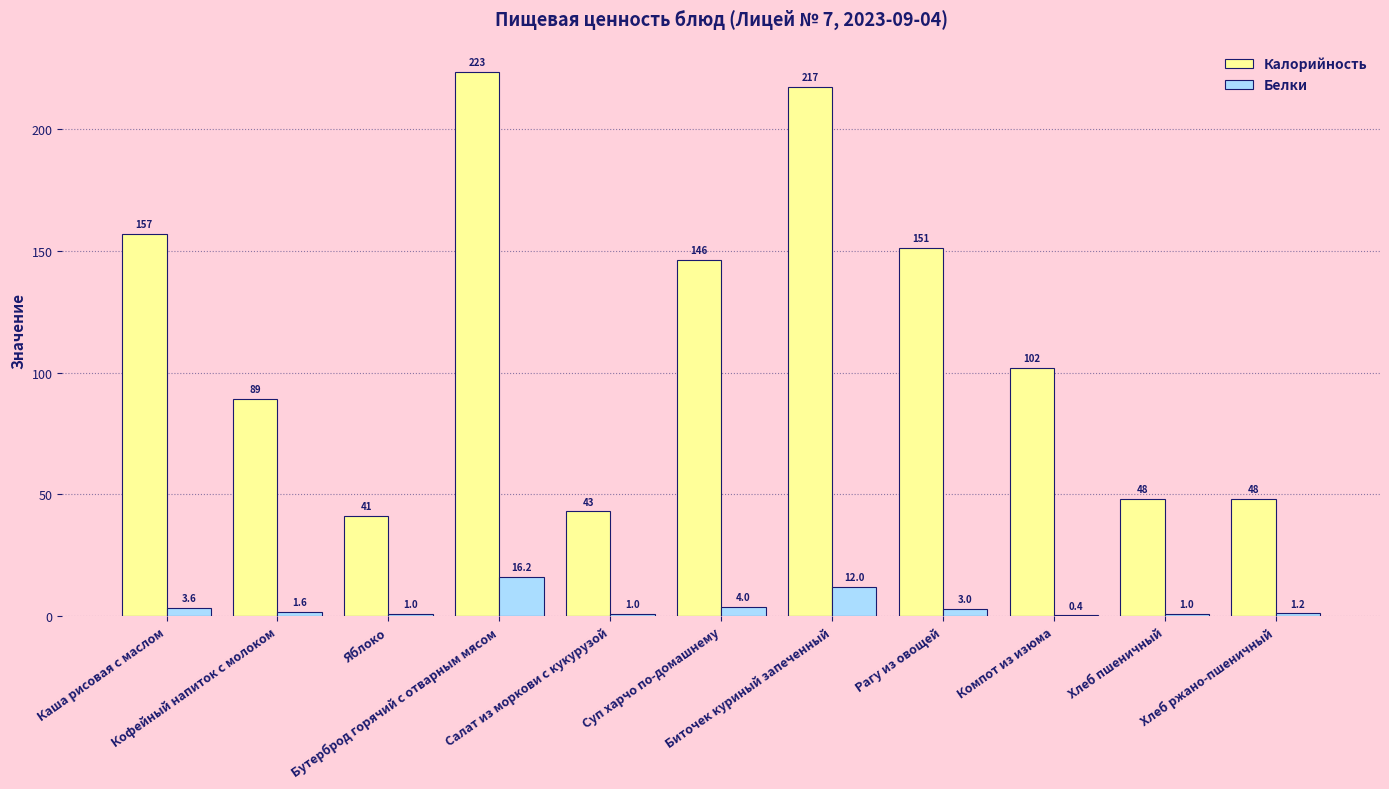

What is the highest value of the Калорийность series?

223.4